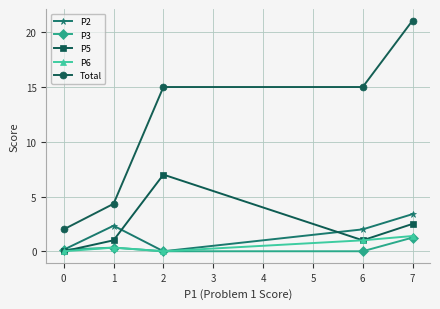

Which category has the highest value across all series?

7